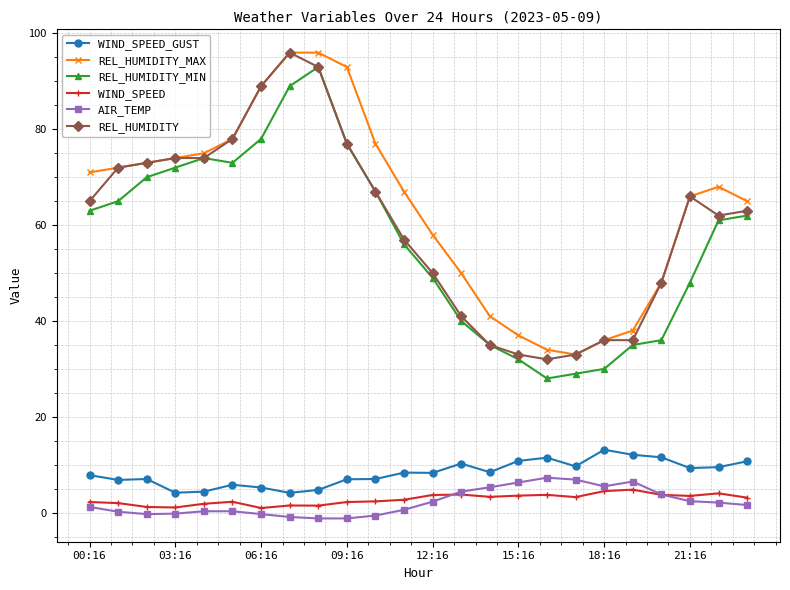

Does the chart display data point markers on the line(s)?

Yes